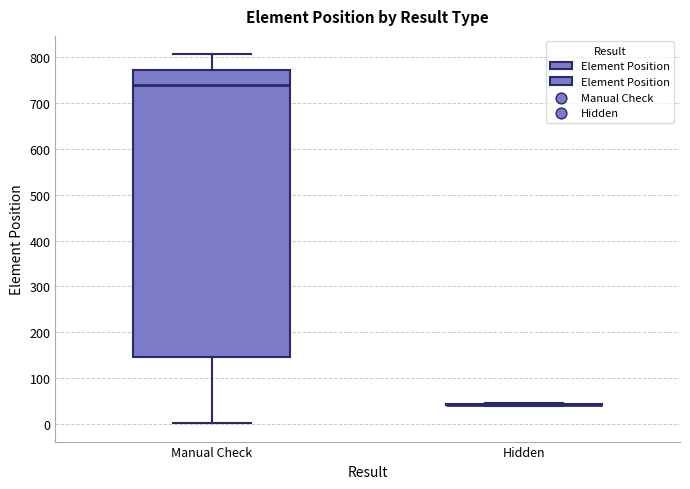

Which box is the tallest, from its lower edge to its upper edge?

Manual Check